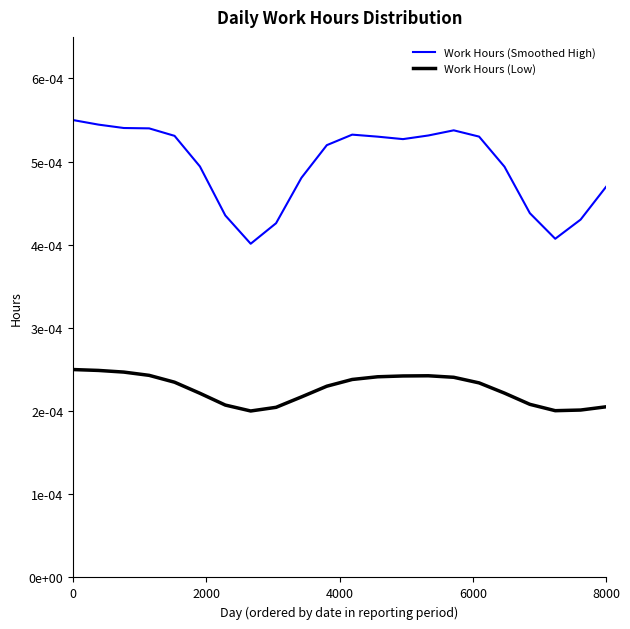

Rank the series by their maximum value, from highest to lowest.

Work Hours (Smoothed High), Work Hours (Low)